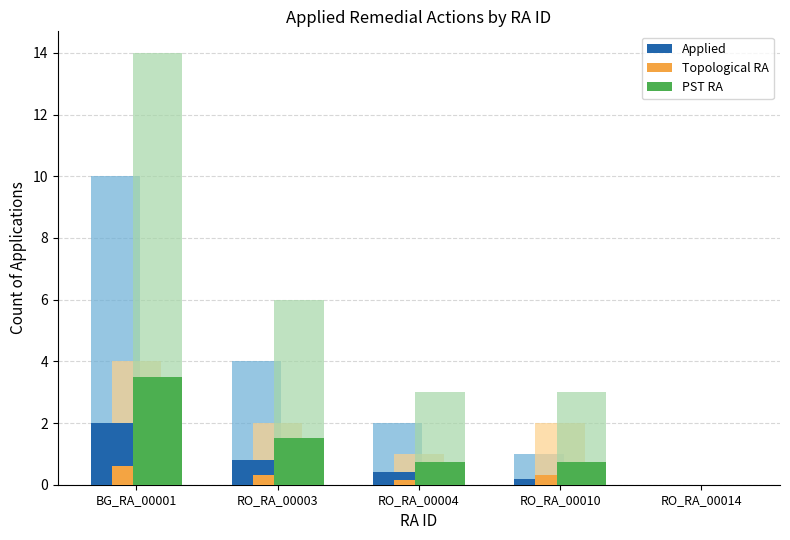

Reading left to right, what are all the values shown in this chart?

Applied: 2.0	0.8	0.4	0.2	0.0
Topological RA: 0.6	0.3	0.1	0.3	0.0
PST RA: 3.5	1.5	0.8	0.8	0.0